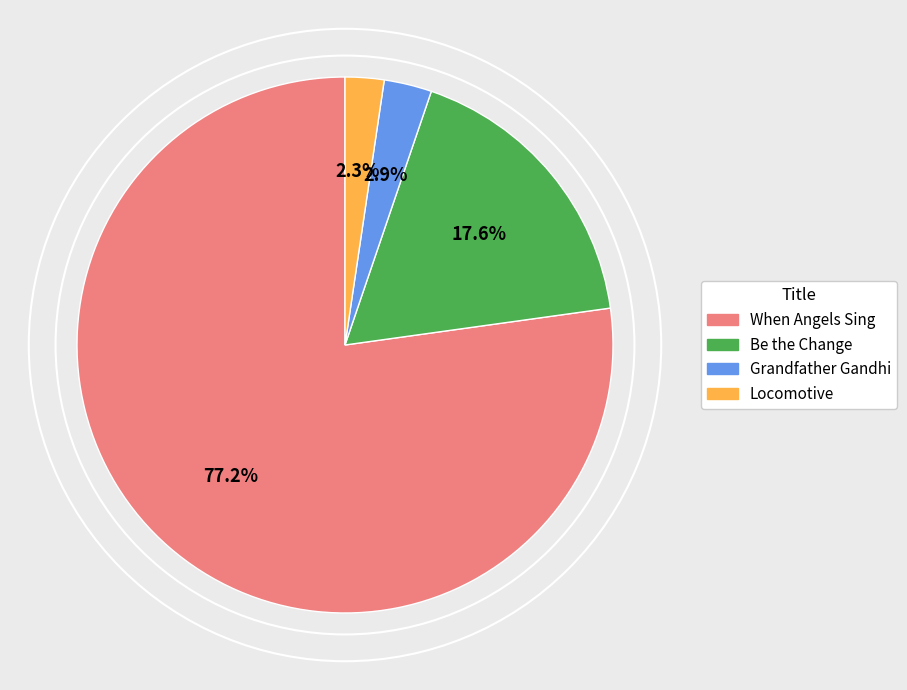

Does Grandfather Gandhi represent more than half of the total?

No